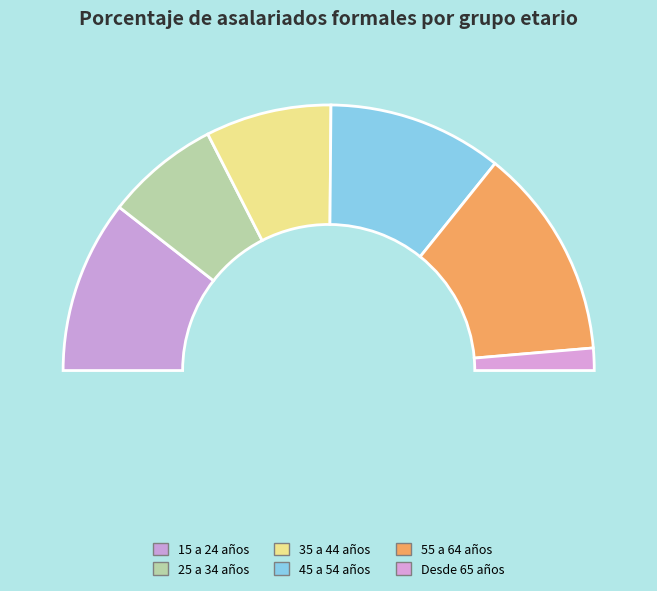

Is it true that 45 a 54 años is 21% of the pie?

True